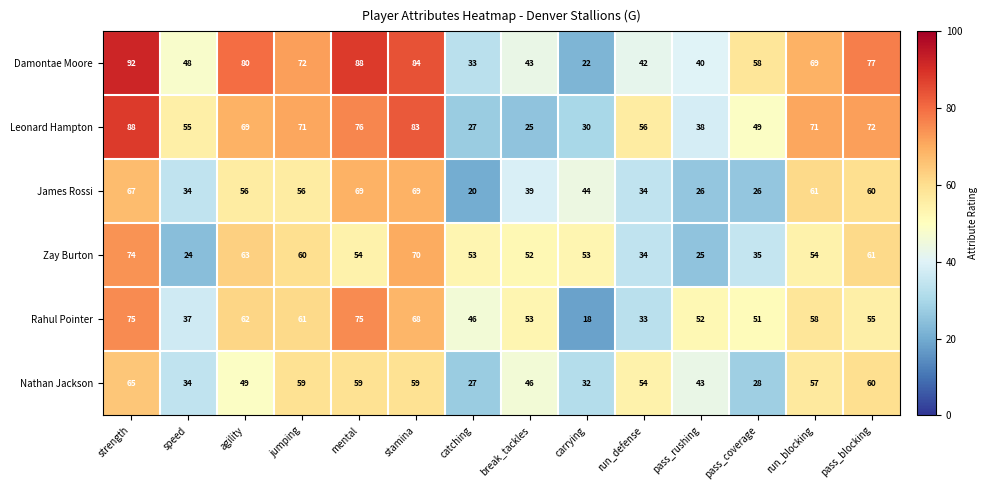

Between carrying and run_blocking, which series saw the biggest shift?

Damontae Moore